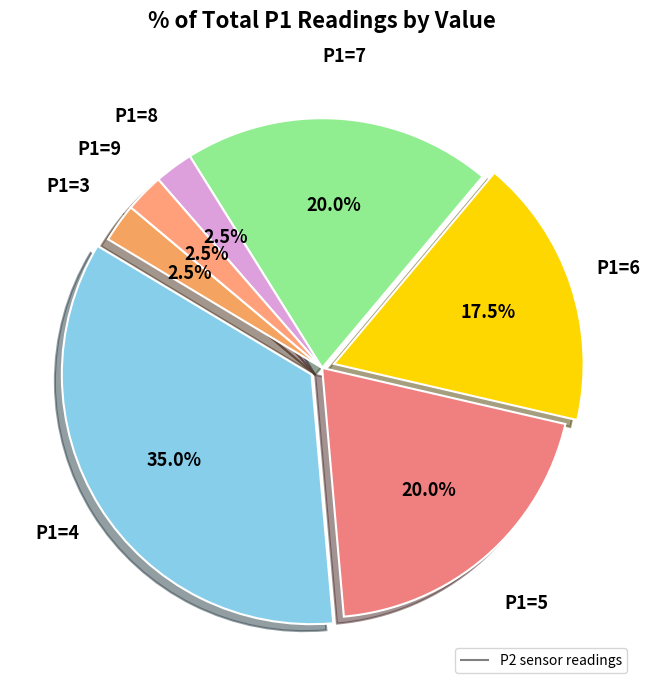

How many slices are in this pie chart?

7